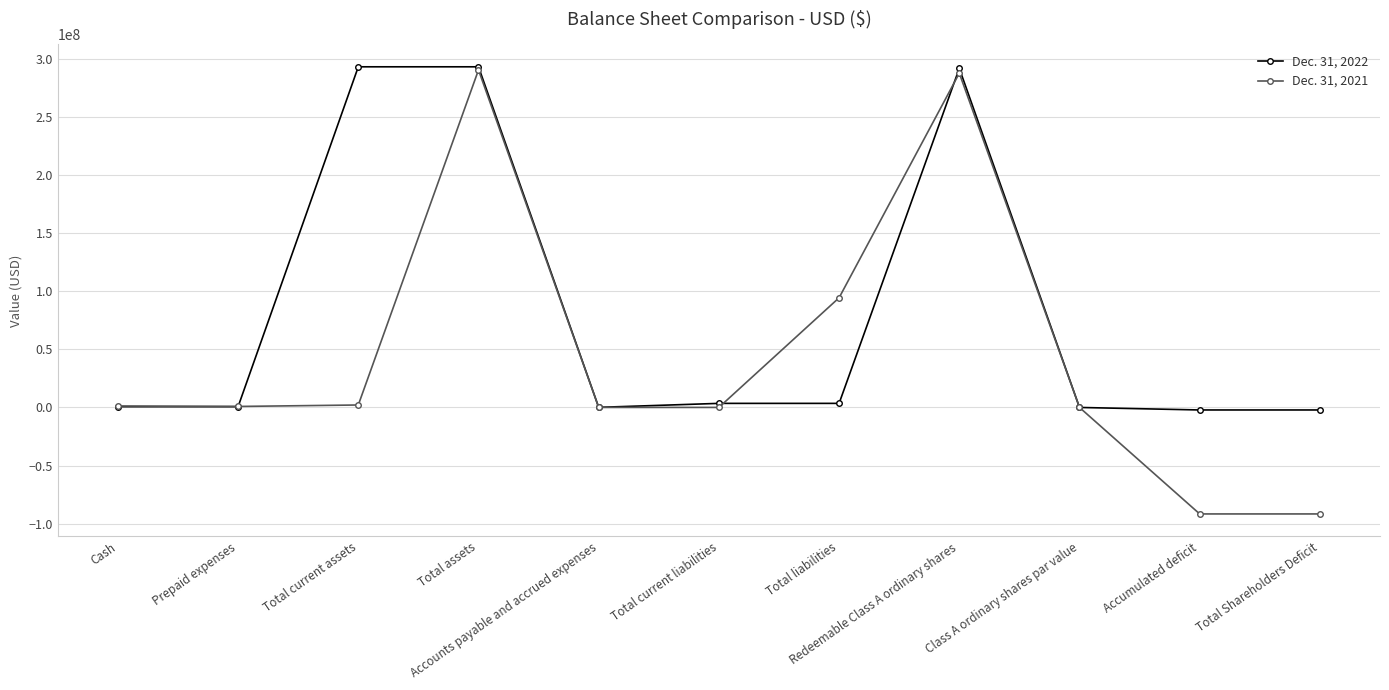

Count the number of categories in the chart.

11